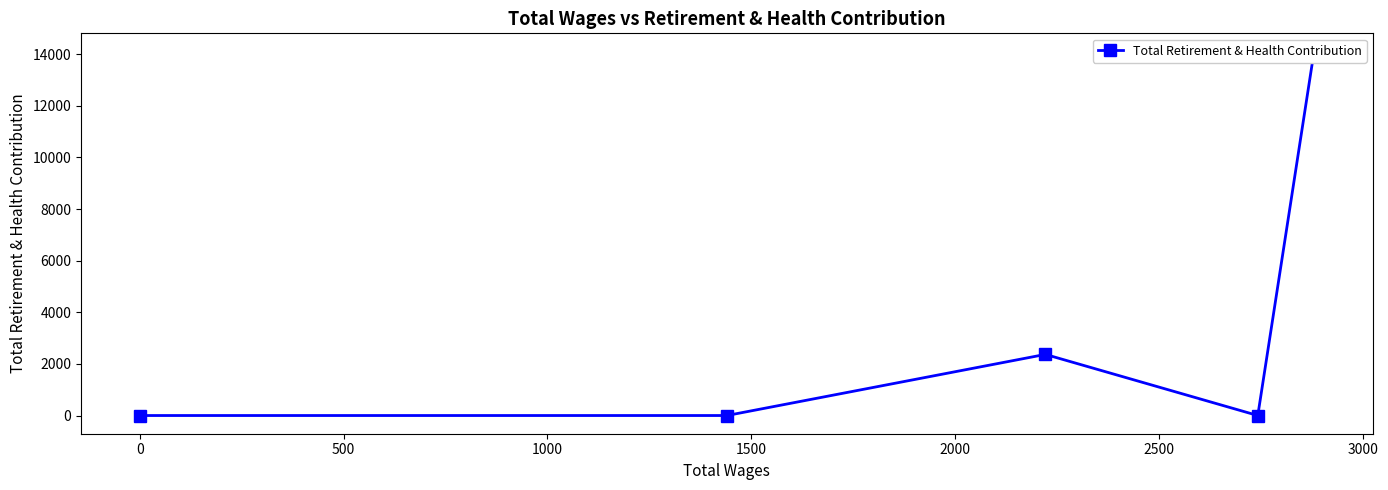

What is the maximum value shown in the chart?

14104